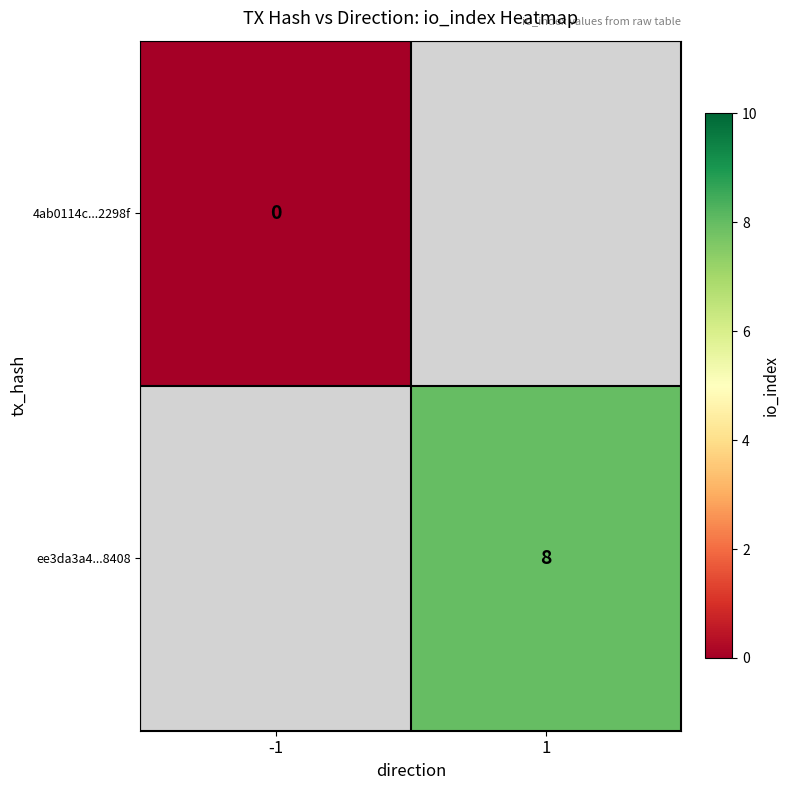

At how many categories does at least one series exceed 1?

1